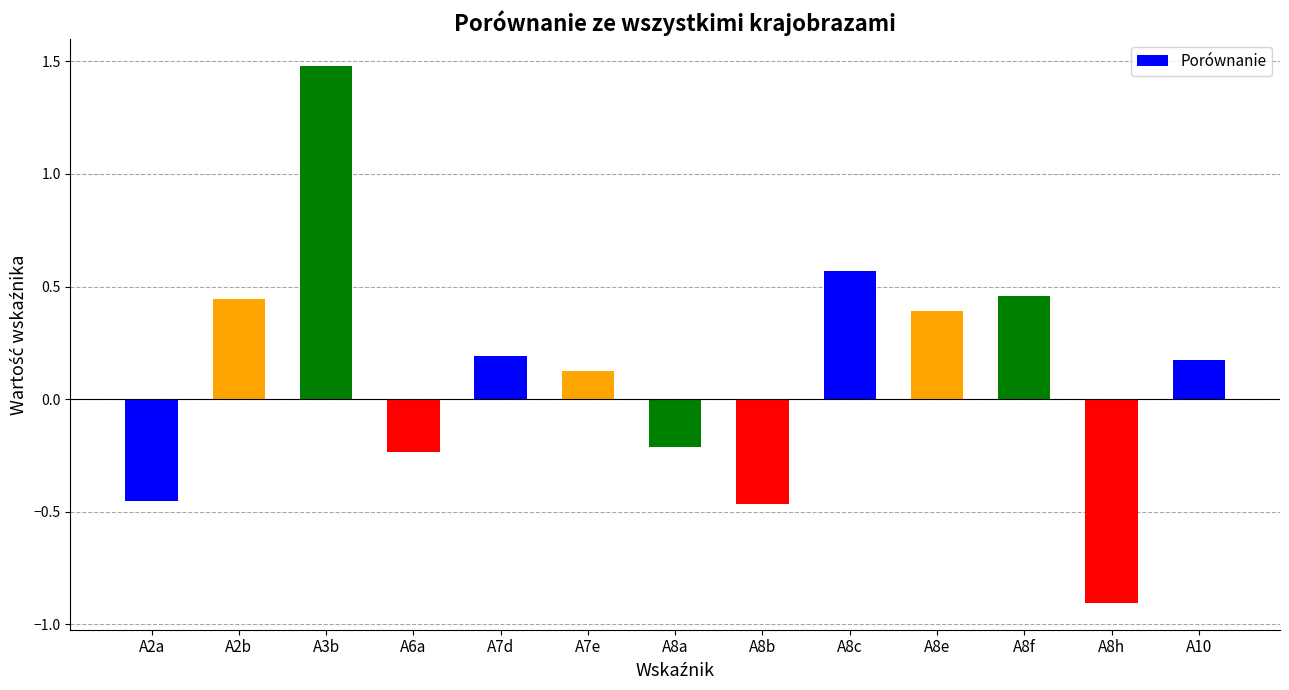

Between A8c and A6a, which is larger?

A8c